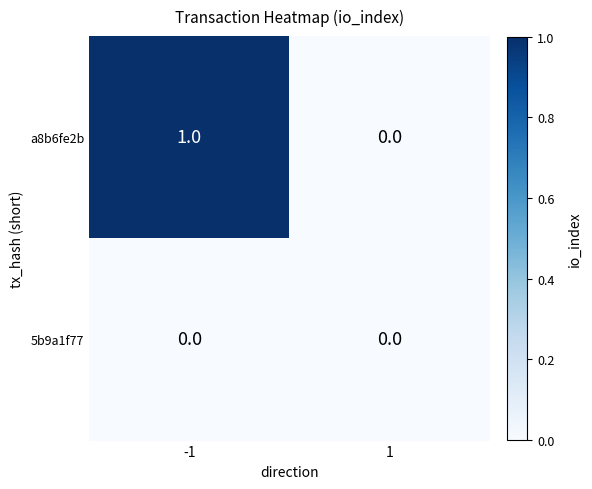

Between -1 and 1, which series saw the biggest shift?

a8b6fe2b